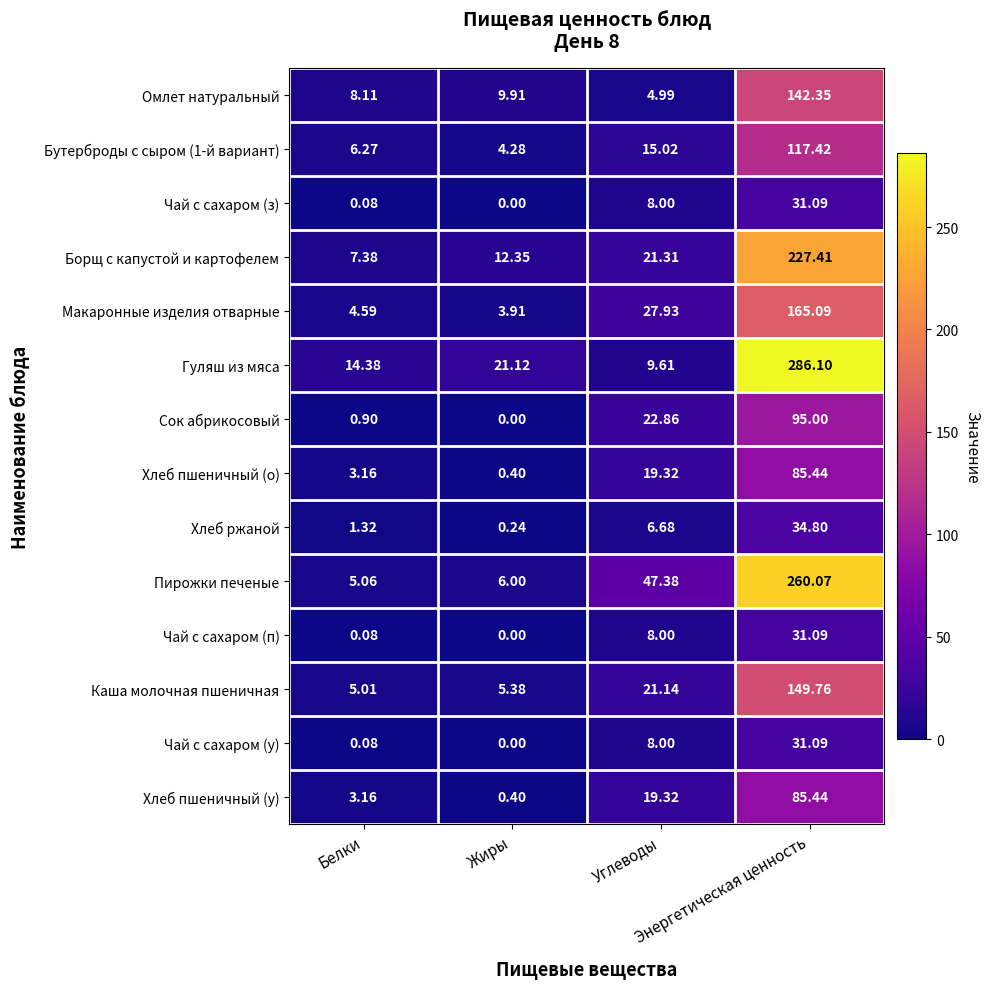

Which series has the largest range (max minus min)?

Гуляш из мяса